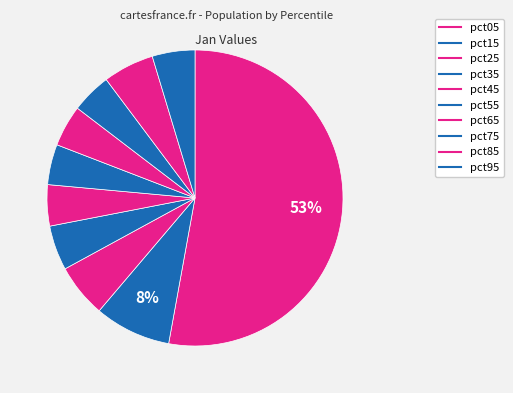

To the nearest percent, what is the difference between the largest and smallest slice percentages?

48%